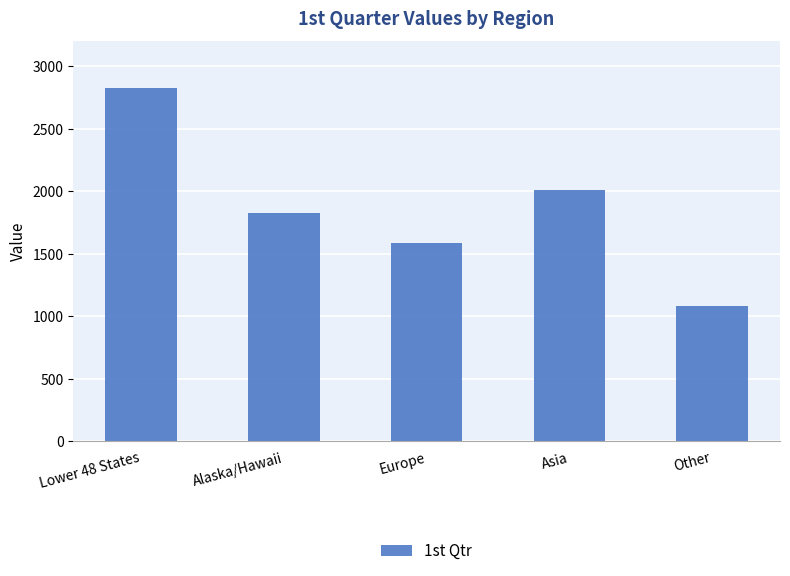

Count the number of categories in the chart.

5